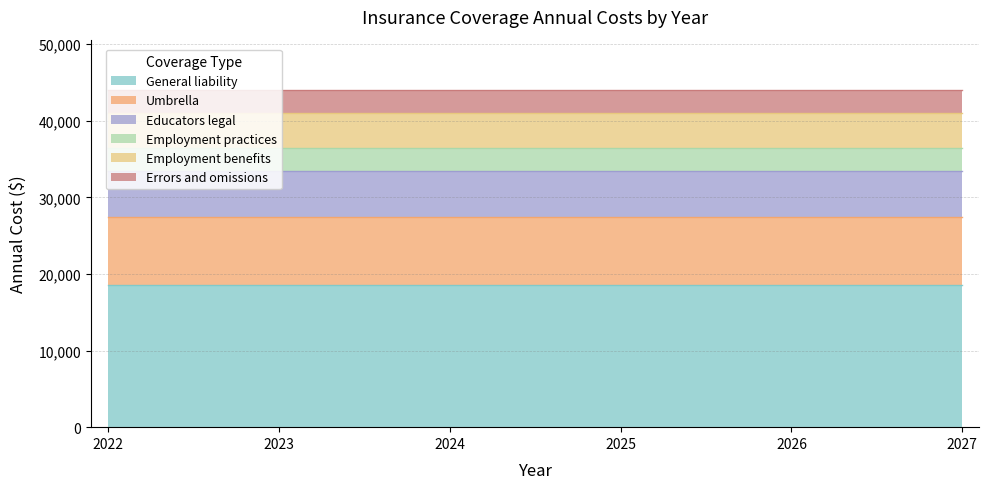

Where is Umbrella nearest to the value 9000?

2022